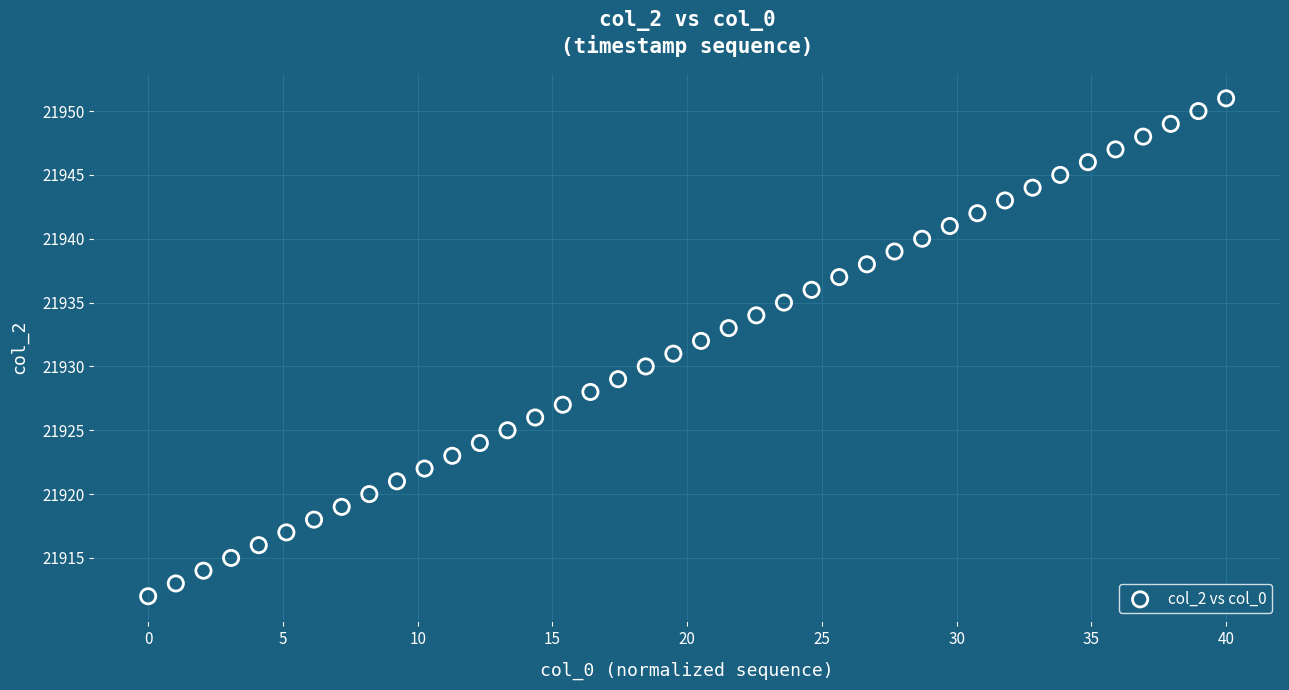

How many points are shown in the scatter plot?

40